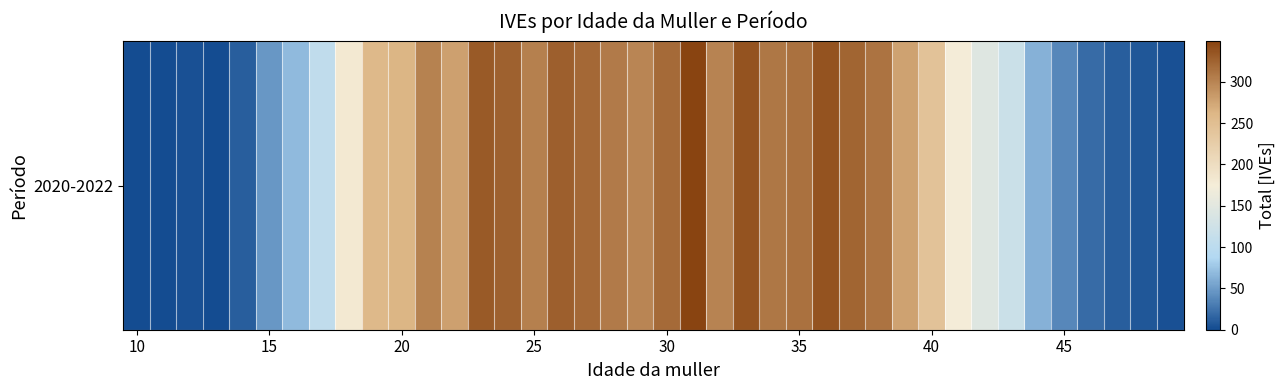

What is the difference between the maximum and second lowest values?

349